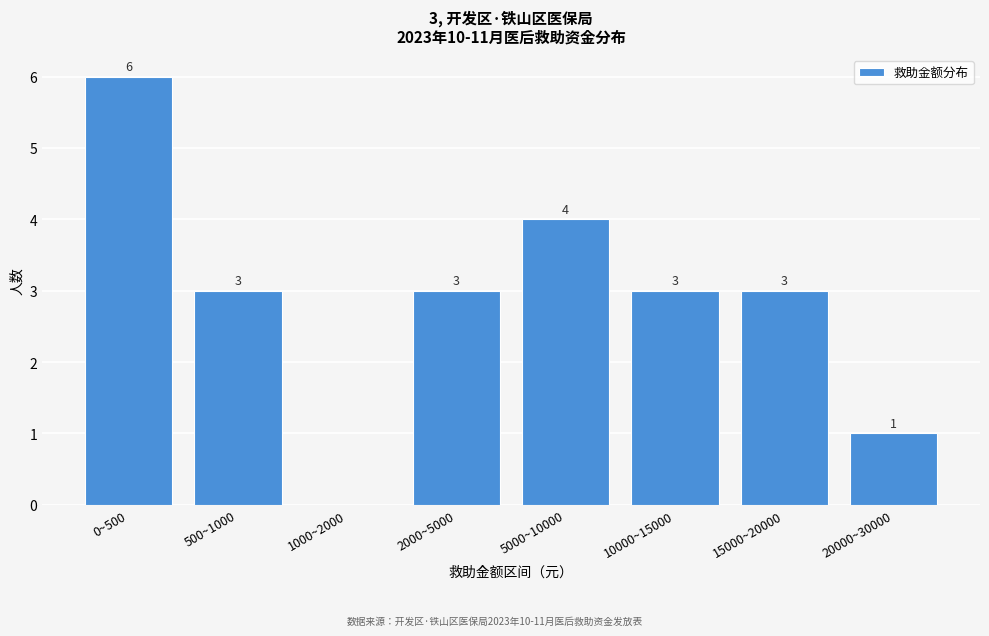

Reading left to right, transcribe all the data shown in this chart.

0~500=6	500~1000=3	1000~2000=0	2000~5000=3	5000~10000=4	10000~15000=3	15000~20000=3	20000~30000=1